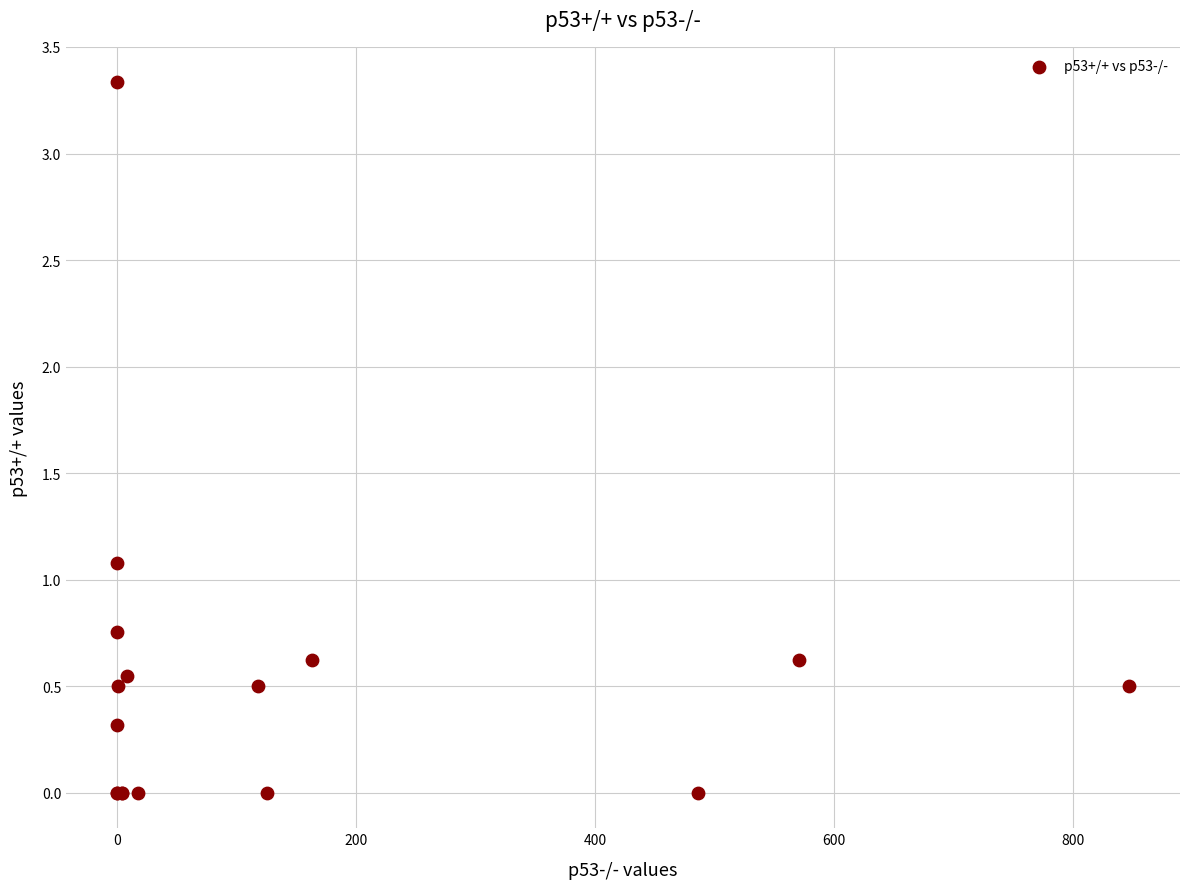

What Y value in the scatter plot is closest to 1?

1.1